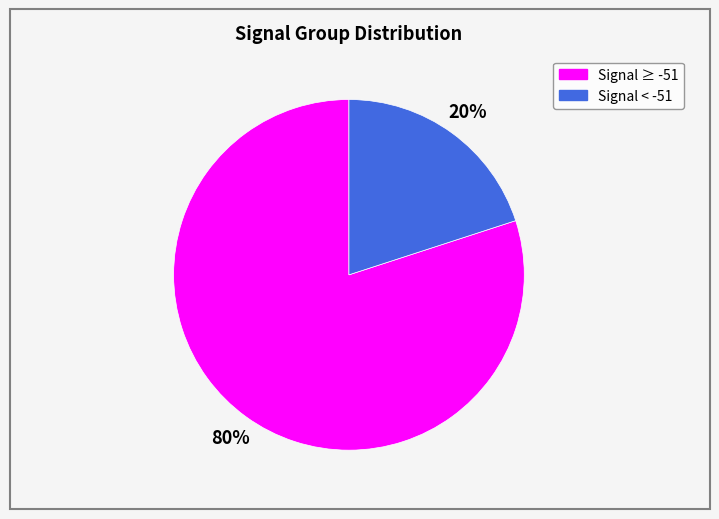

Does any single category account for the majority?

Yes